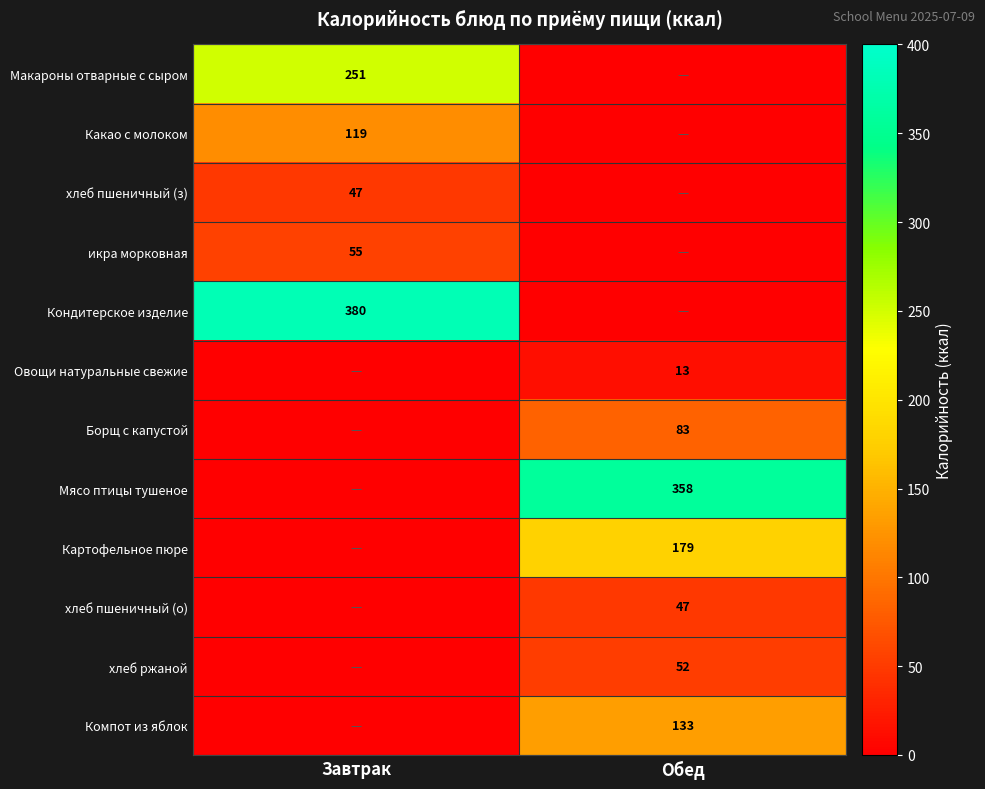

Is it true that Какао с молоком equals 28 at Завтрак?

False